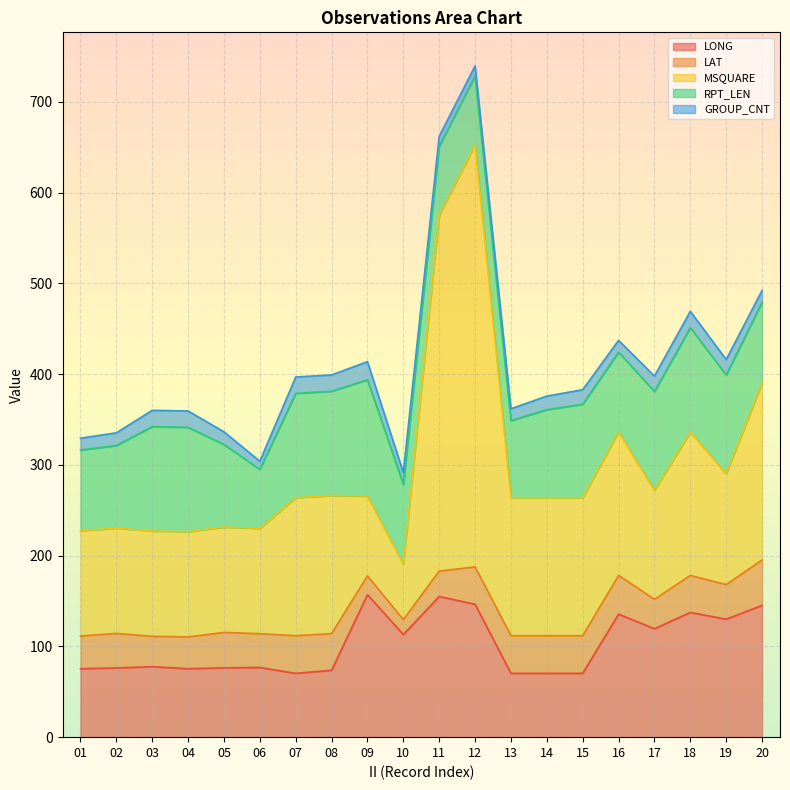

At which category does LAT reach its first local peak?

02